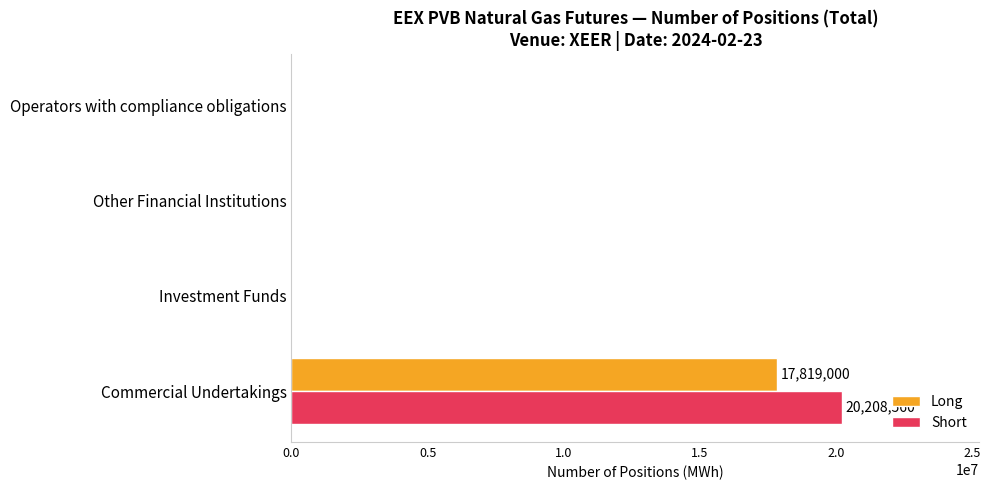

What is the maximum value shown in the chart?

20208560